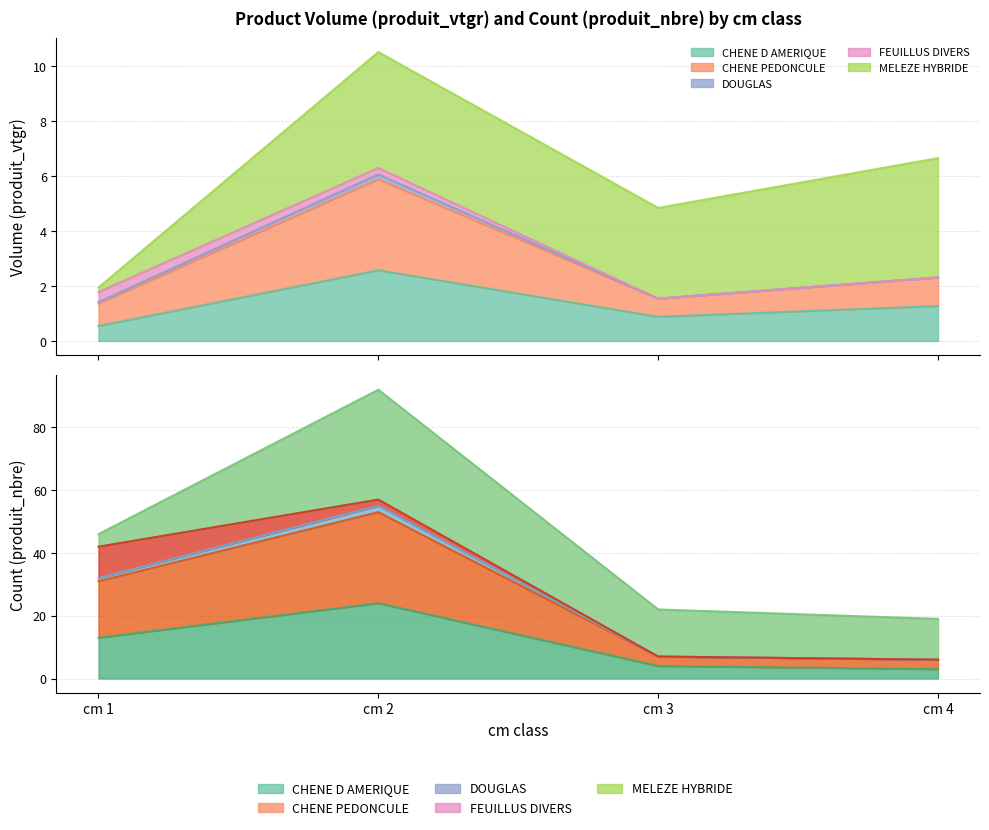

What is the total value across all series at cm 4?

22.6